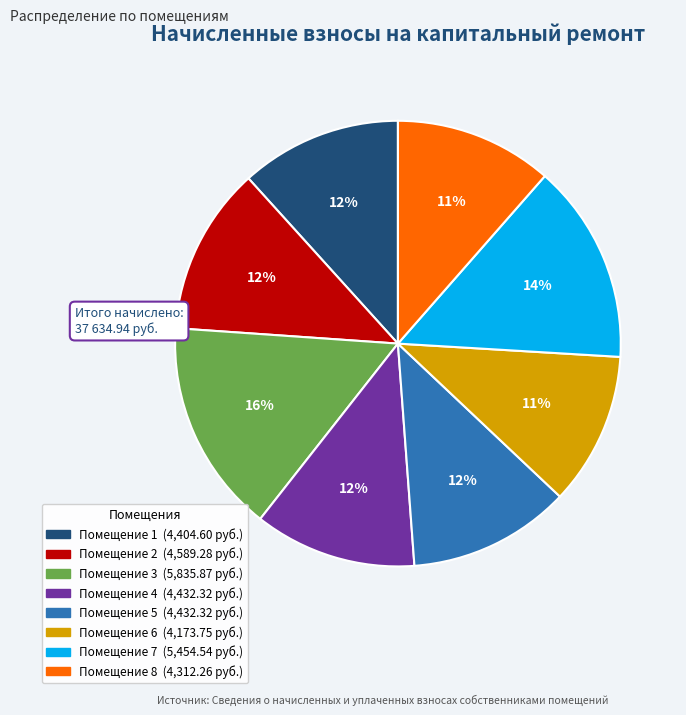

Is there a majority slice in this chart?

No